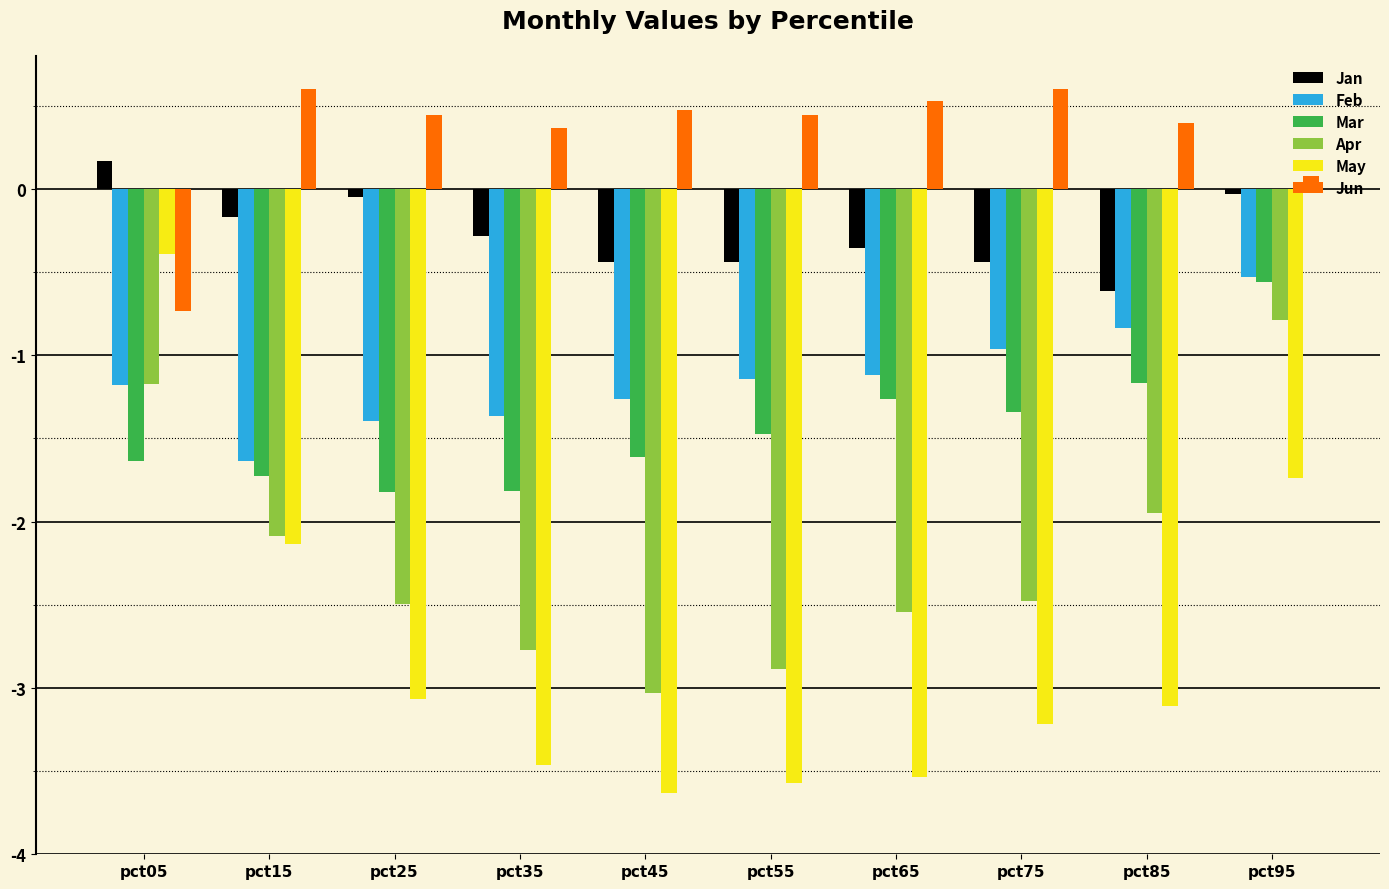

Which category has the highest value in the Mar series?

pct95